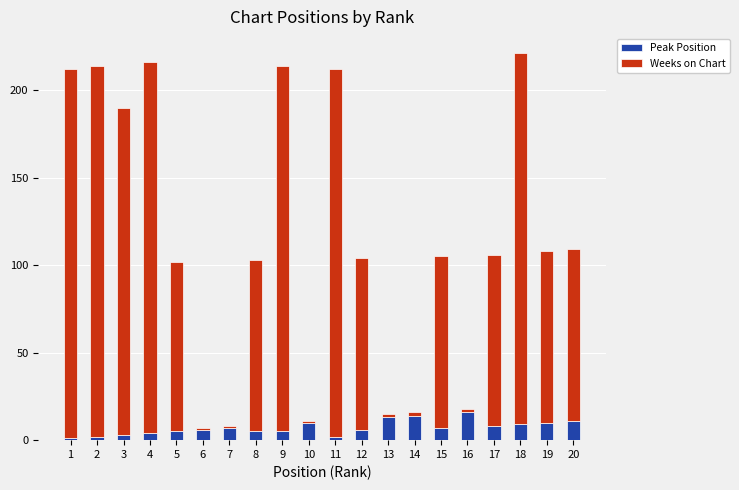

The Peak Position series shows 11 at 20. True or false?

True